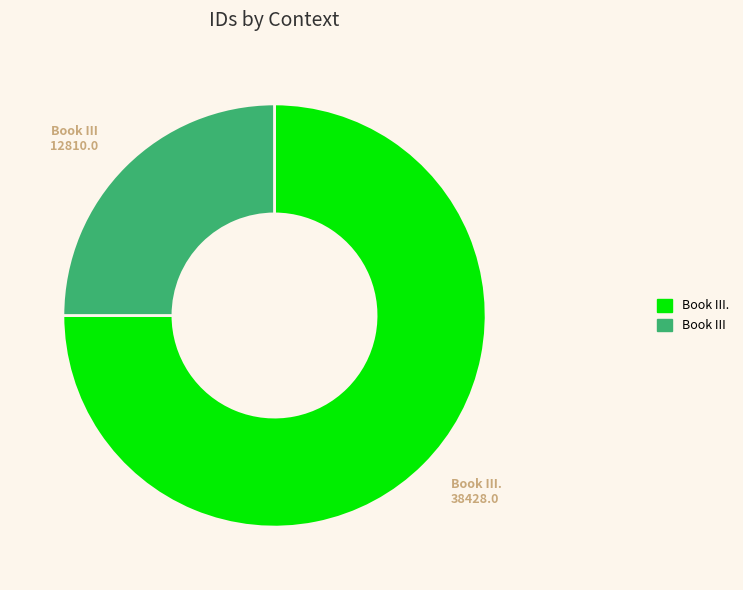

True or false: Book III. accounts for 12% of the total.

False